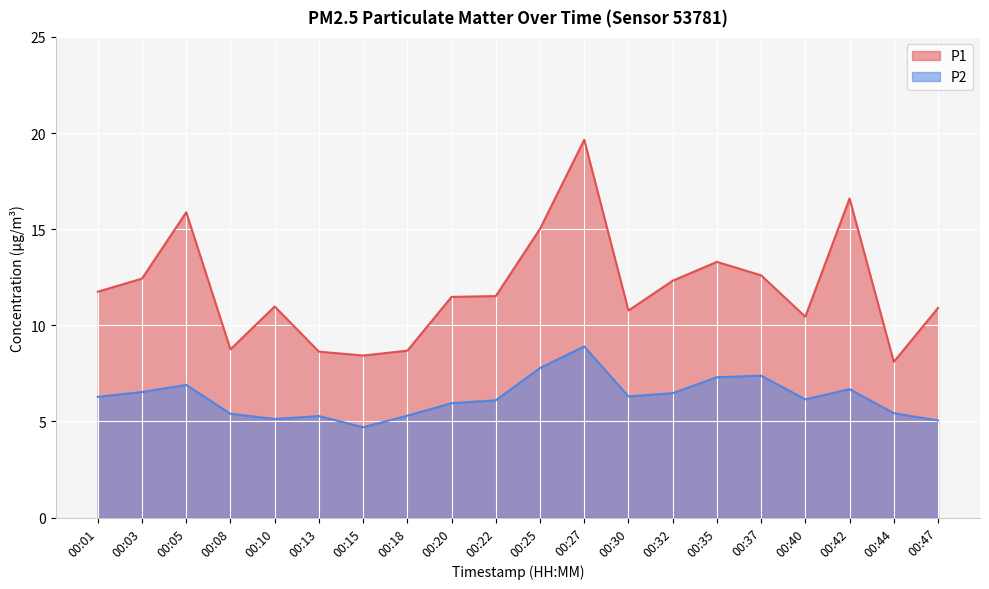

Where is P2 nearest to the value 6?

00:20